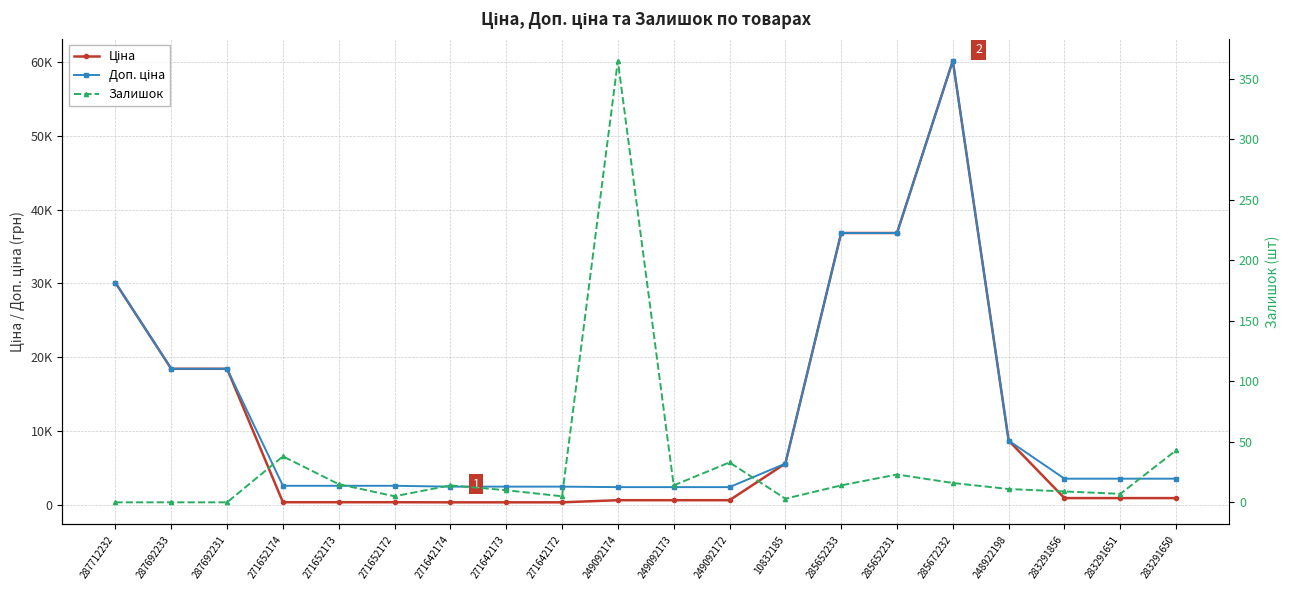

Is it true that Доп. ціна equals 5560.3 at 10832185?

True